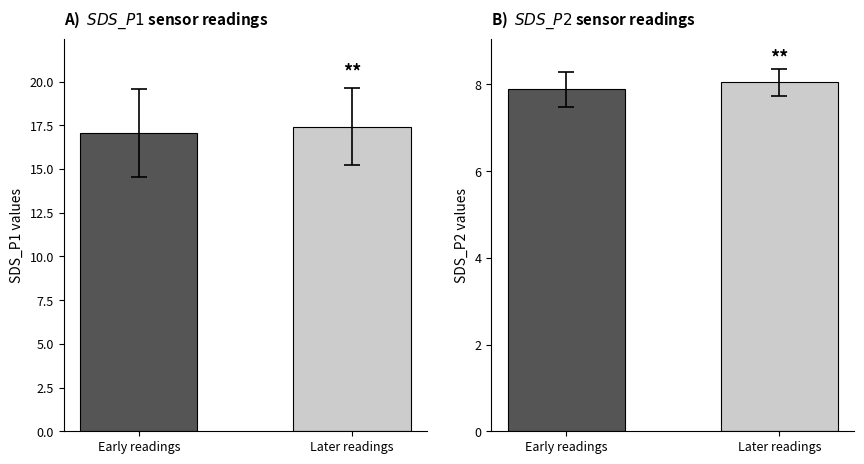

What is the highest value of the SDS_P1 series?

17.4